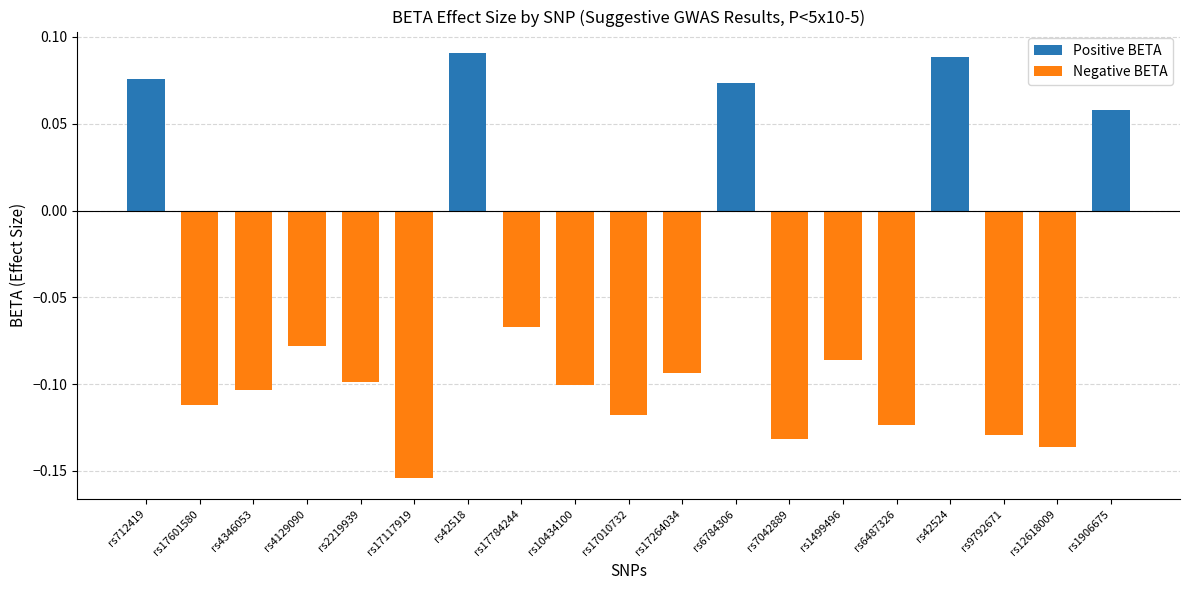

Reading left to right, list all the values displayed in this chart.

Positive BETA: 0.1	0.0	0.0	0.0	0.0	0.0	0.1	0.0	0.0	0.0	0.0	0.1	0.0	0.0	0.0	0.1	0.0	0.0	0.1
Negative BETA: 0.0	-0.1	-0.1	-0.1	-0.1	-0.2	0.0	-0.1	-0.1	-0.1	-0.1	0.0	-0.1	-0.1	-0.1	0.0	-0.1	-0.1	0.0